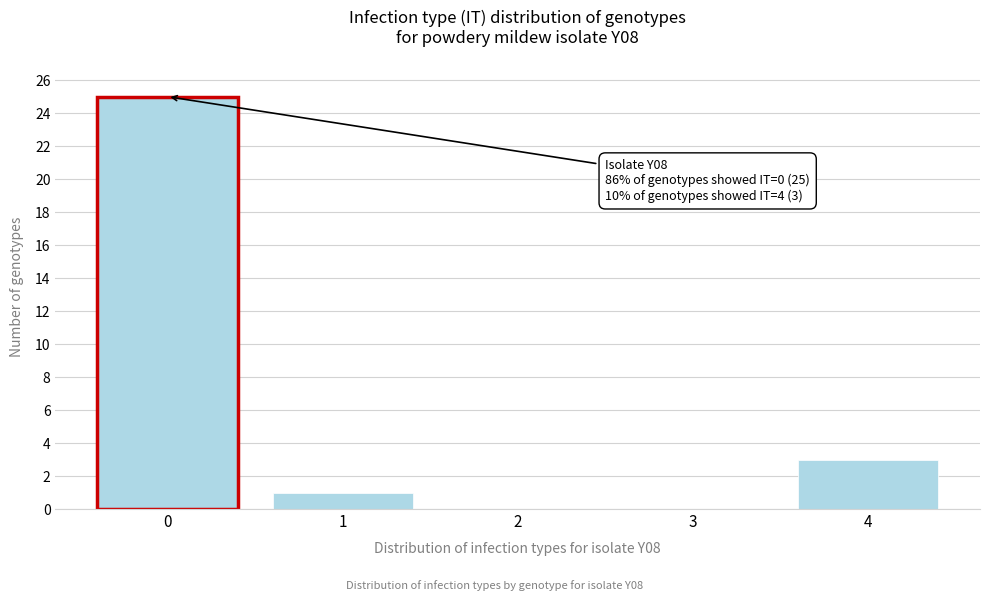

Reading left to right, what are all the values shown in this chart?

0=25	1=1	2=0	3=0	4=3